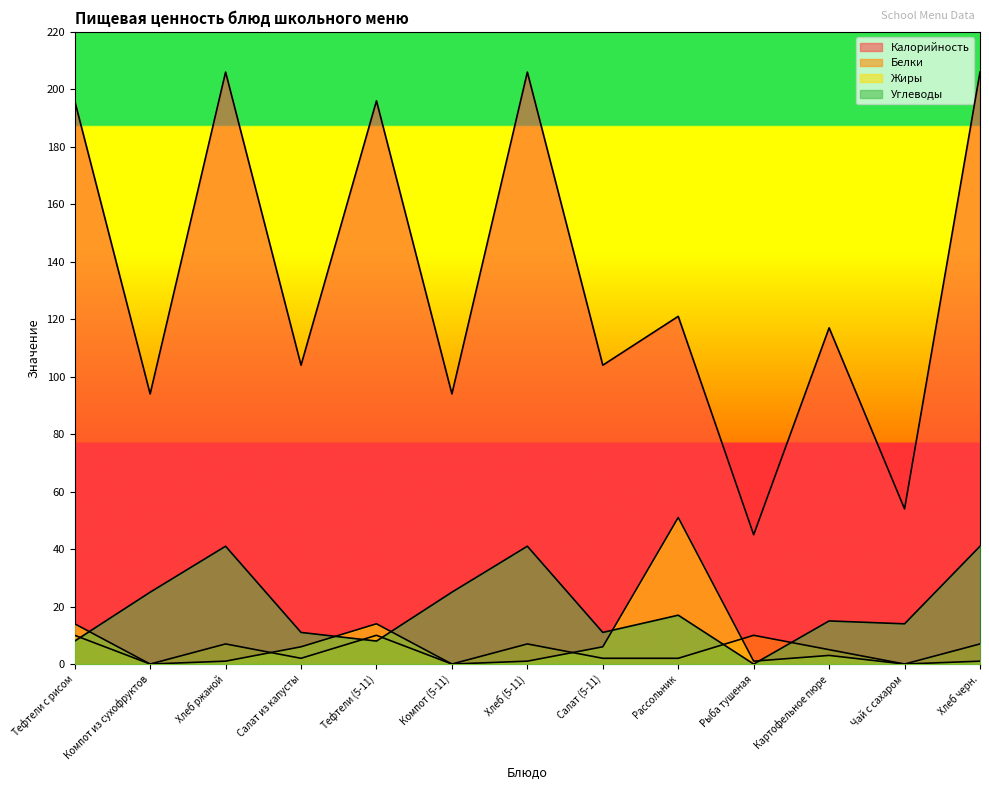

What position from the right is Салат из капусты?

10